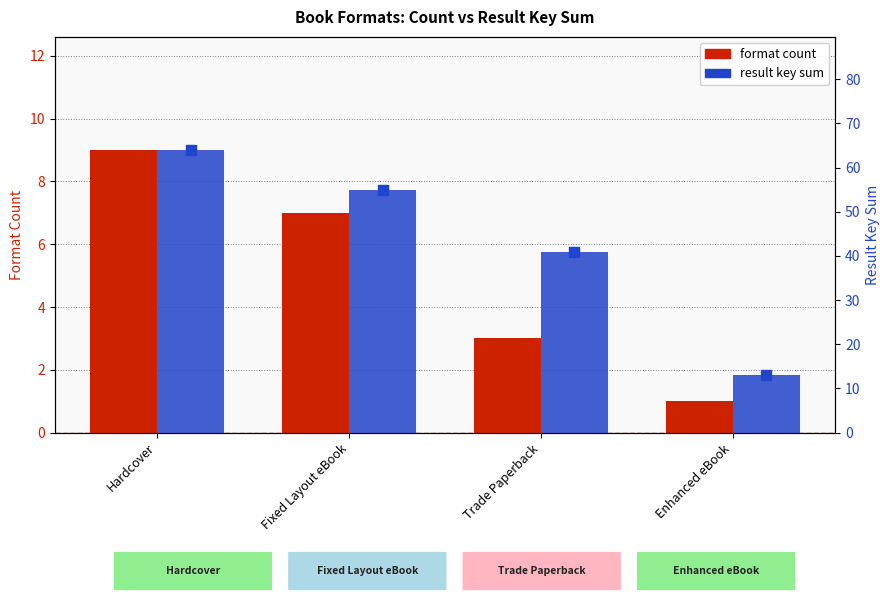

What is the total value across all series at Hardcover?

73